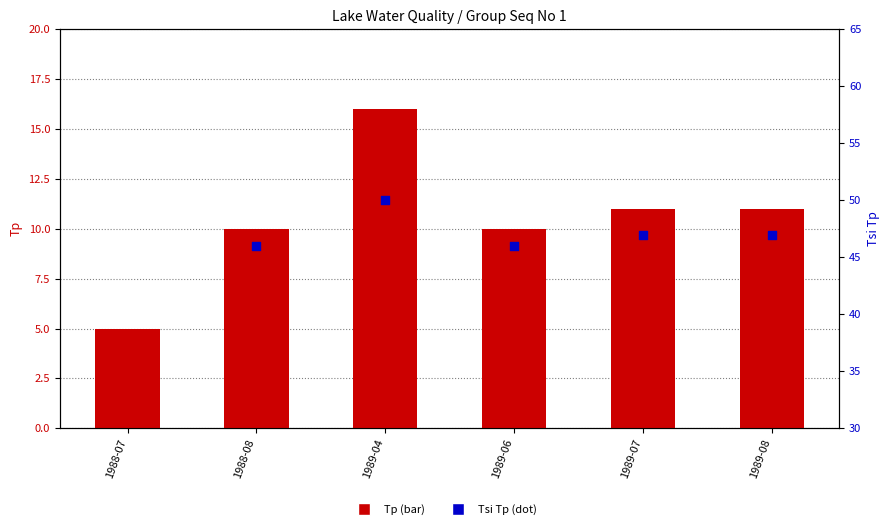

What is the total value across all series at 1988-08?

56.0